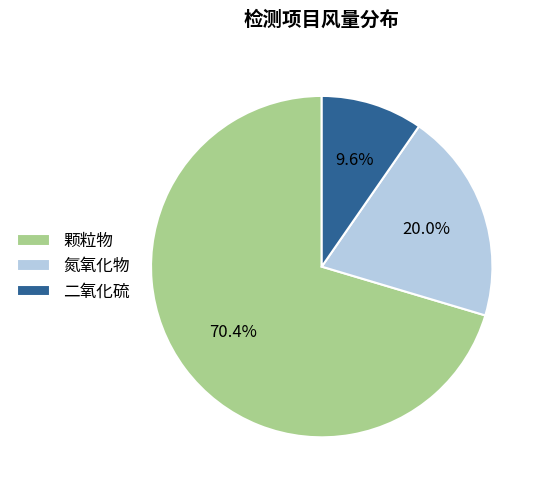

What portion of the pie excludes 二氧化硫?

90.4%